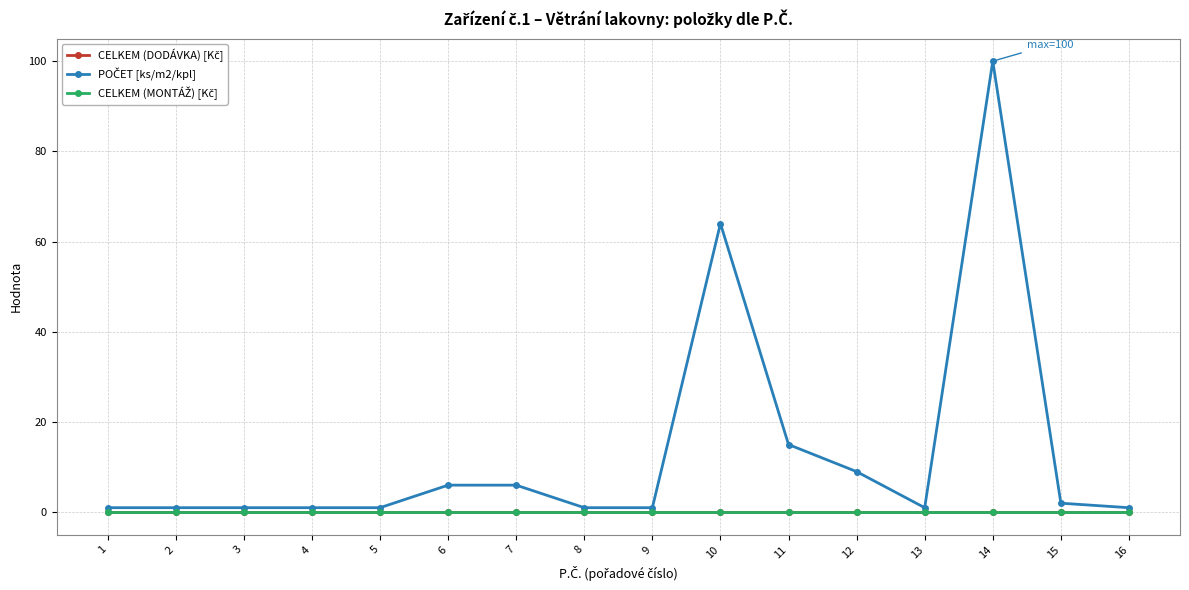

What is the sum of all POČET [ks/m2/kpl] values?

211